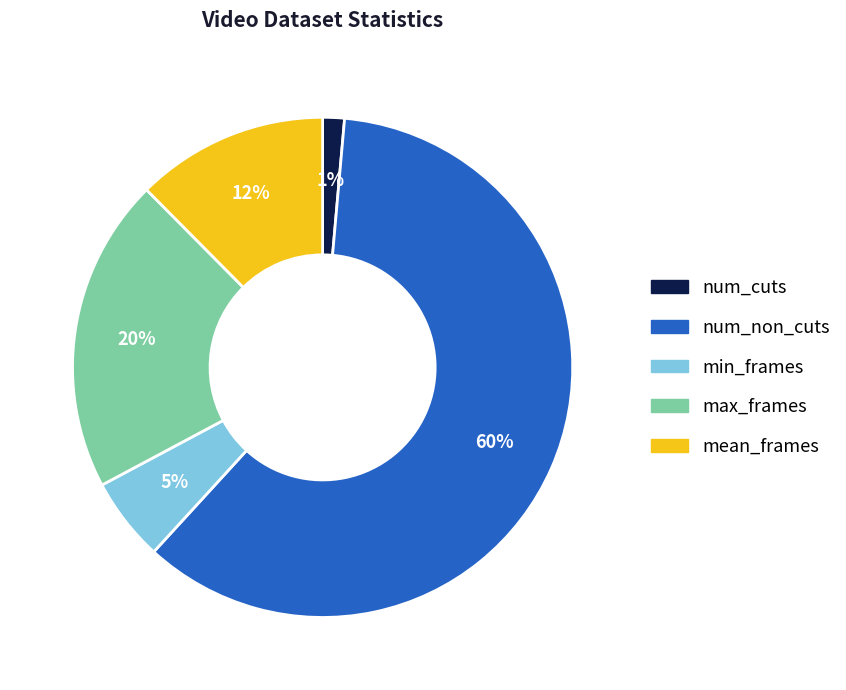

What is the ratio of the value at num_cuts to the value at mean_frames?

0.1